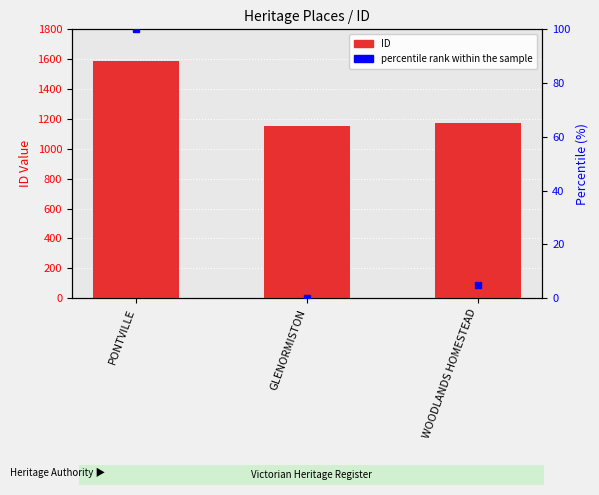

What is the difference between the maximum and minimum values in the percentile rank within the sample series?

100.0